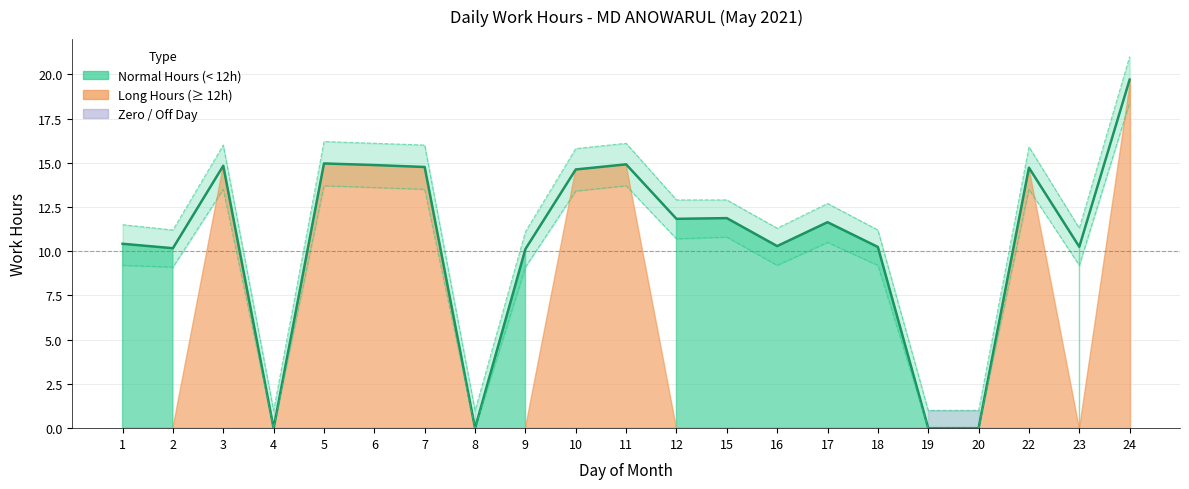

How many data points does each series have?

21